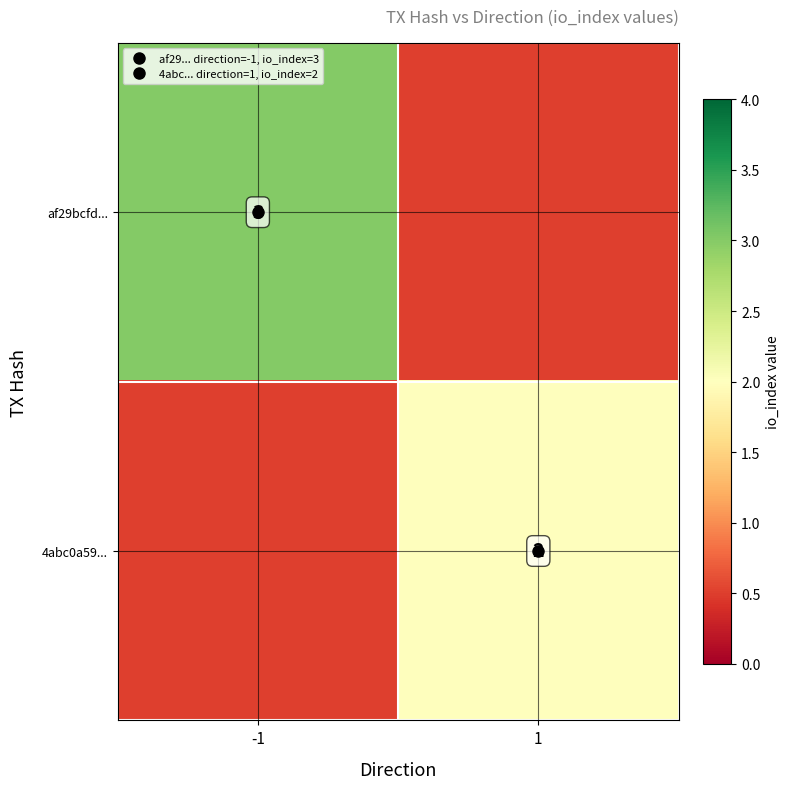

Rank the series by their maximum value, from highest to lowest.

af29bcfd..., 4abc0a59...